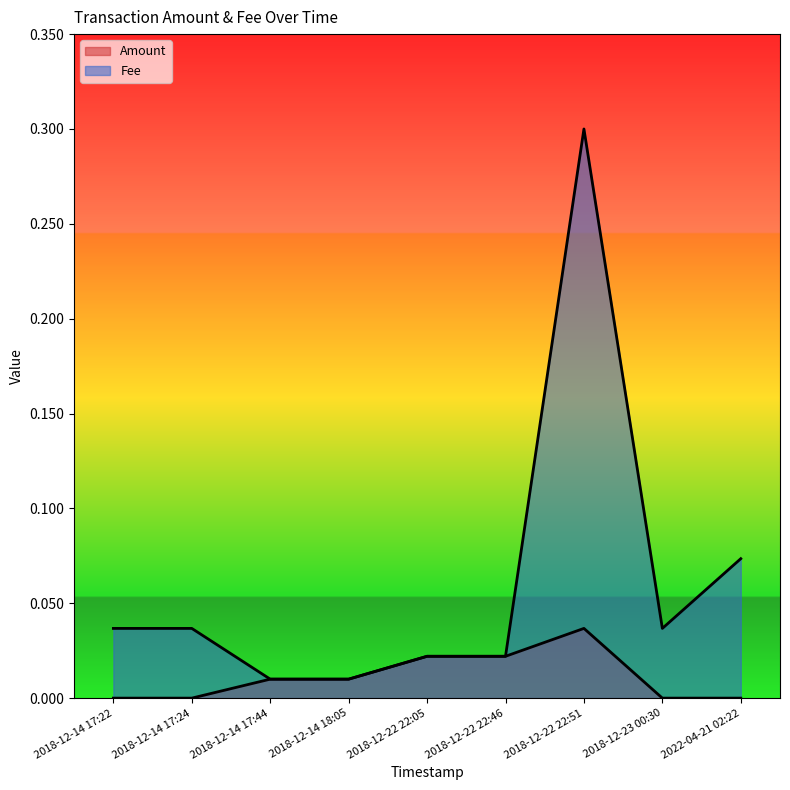

Where is the first local maximum for Fee?

2018-12-22 22:51